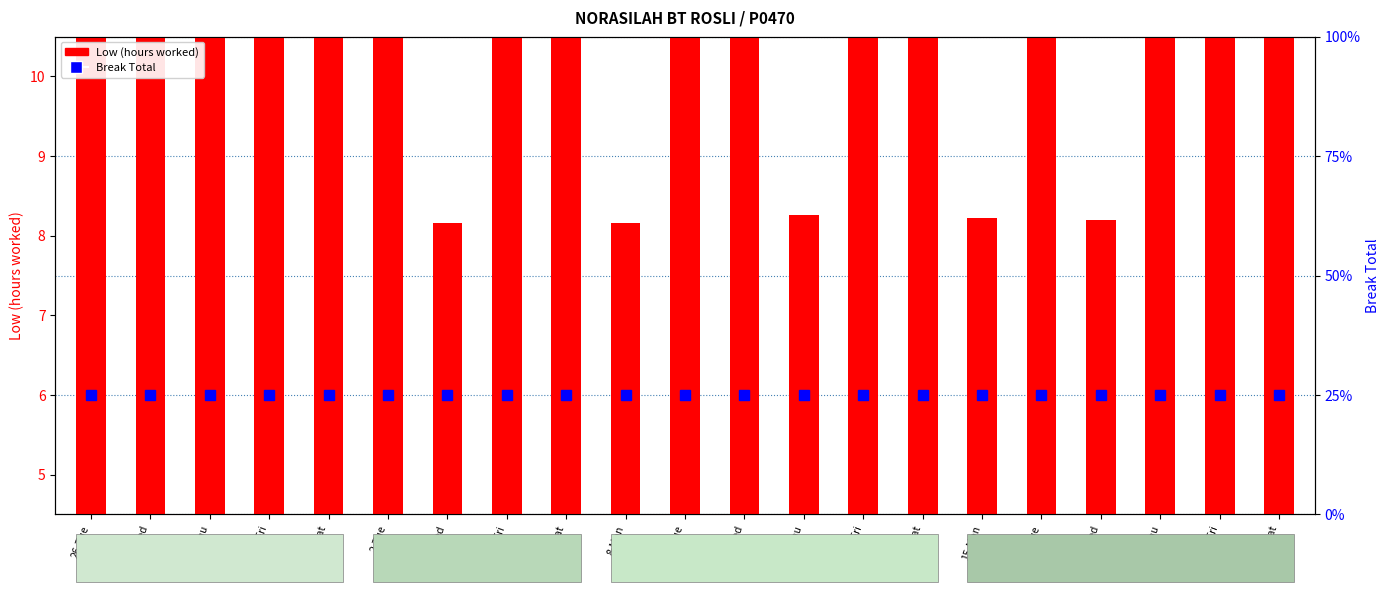

Between 29-Fri and 2-Tue, which series saw the biggest shift?

Low (hours worked)